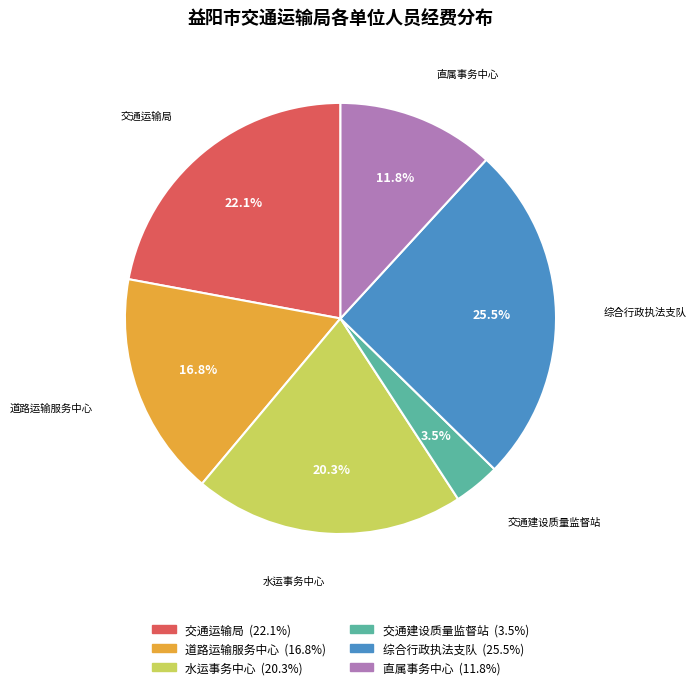

What is the smallest slice in the pie chart?

交通建设质量监督站